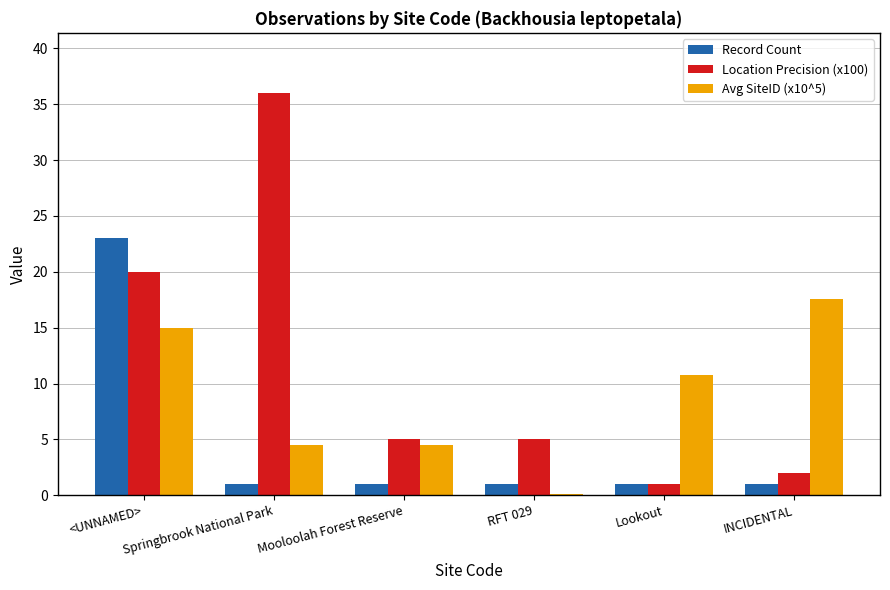

Which series changed the most between Mooloolah Forest Reserve and INCIDENTAL?

Avg SiteID (x10^5)